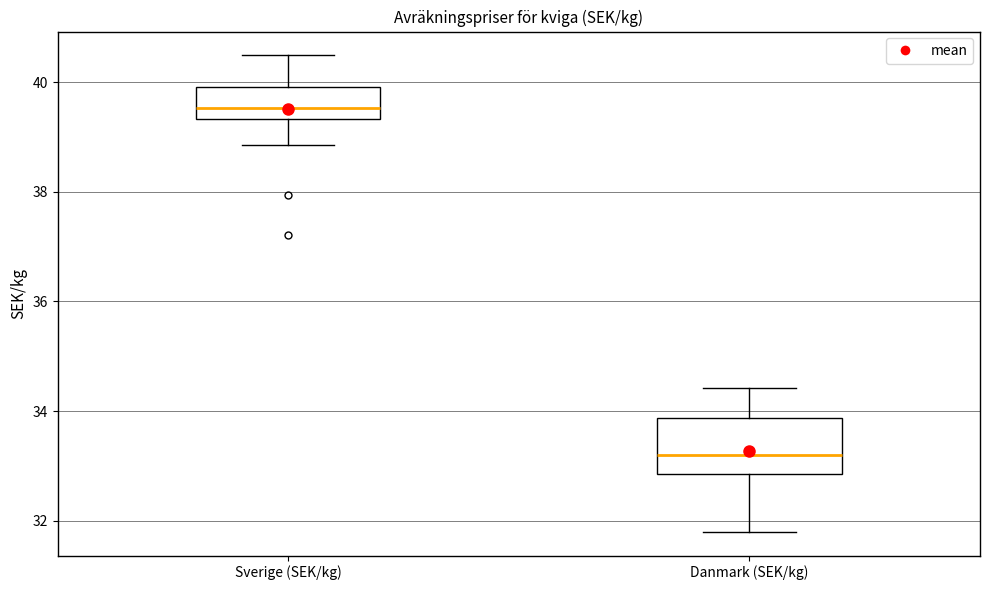

Reading left to right, read every box against the y-axis: the position of its median line, the range the box covers, and the ends of its whiskers. The values are not printed on the chart, so give them approximately, as read against the axis.

Sverige (SEK/kg): median 39.6, box 39.4 to 40.0, whiskers 38.8 to 40.4
Danmark (SEK/kg): median 33.2, box 32.8 to 33.8, whiskers 31.8 to 34.4